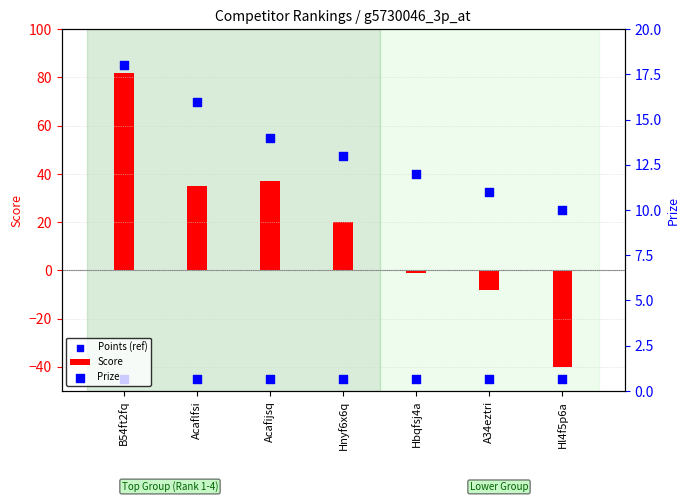

Which series has the largest total across all categories?

Score